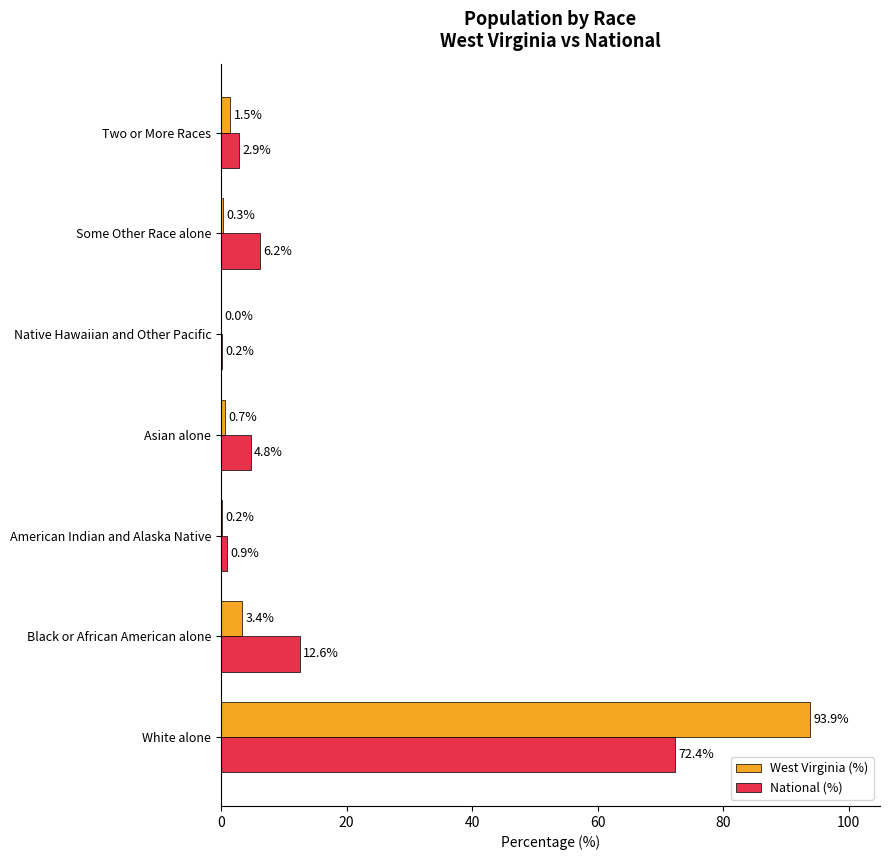

Is it true that West Virginia (%) equals 93.9 at White alone?

True